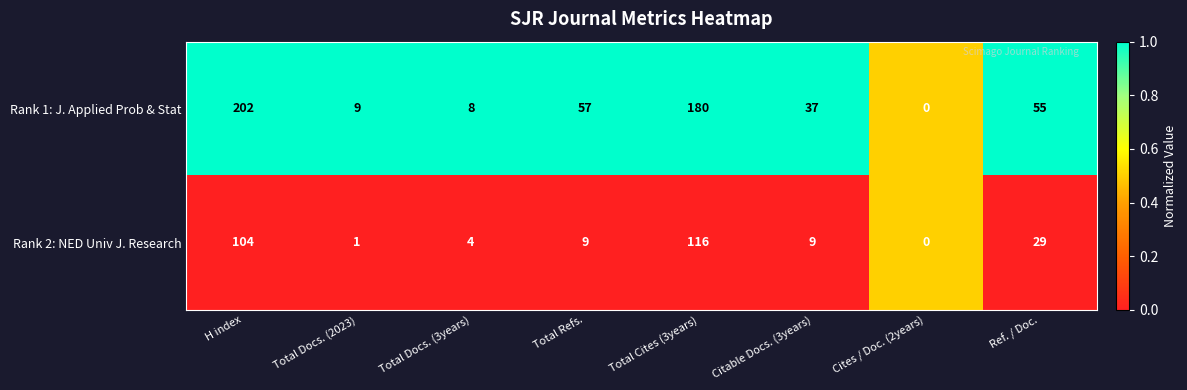

What is the difference between the Rank 2: NED Univ J. Research values at Total Docs. (2023) and Citable Docs. (3years)?

8